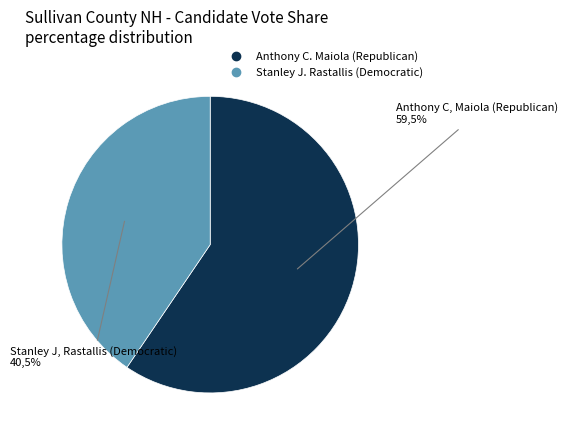

How much of the chart is everything except Anthony C. Maiola (Republican)?

40.5%